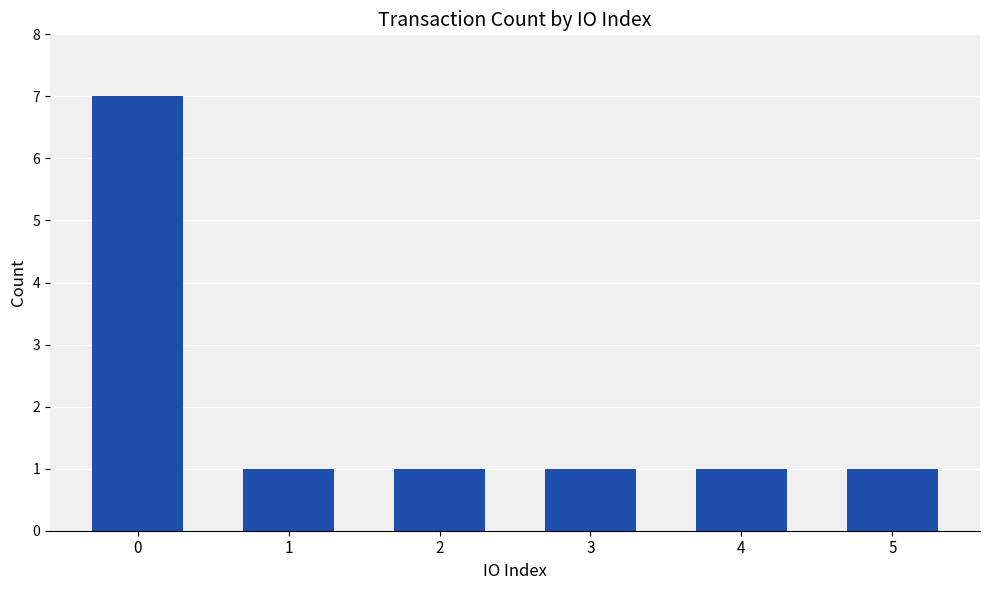

What is the maximum value shown in the chart?

7